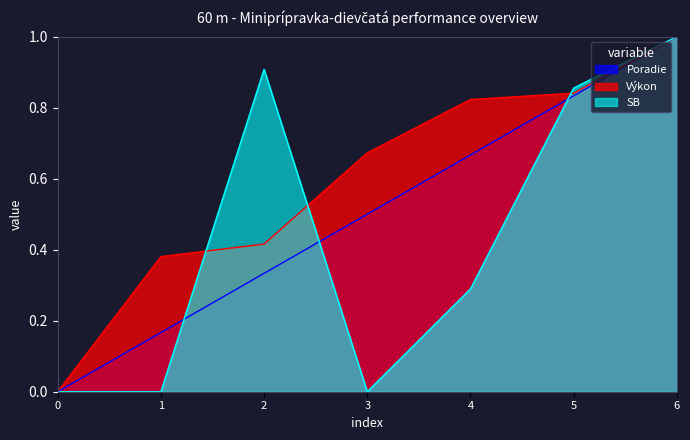

What is the difference between the maximum and minimum values in the Výkon series?

1.0